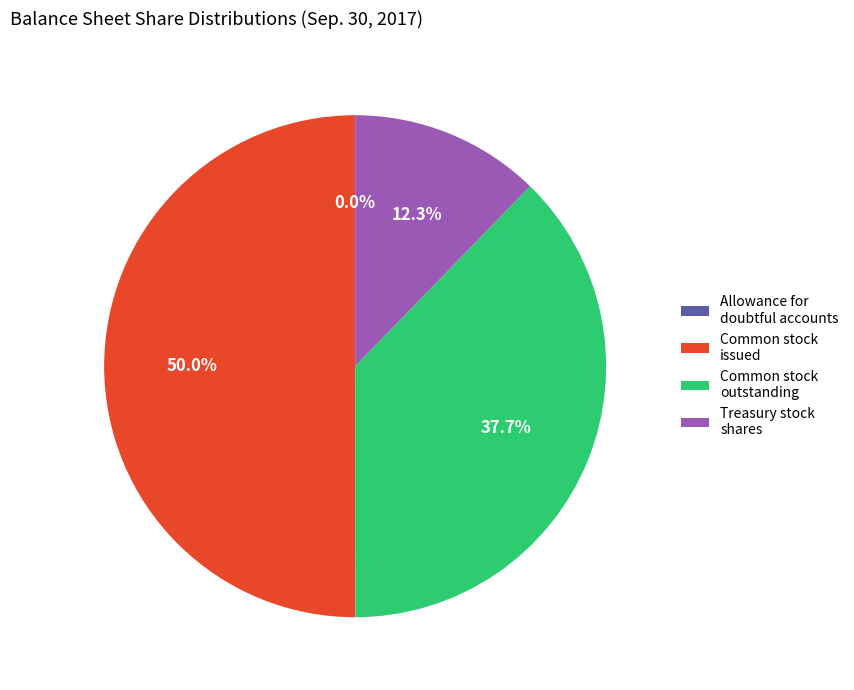

Which category has the biggest portion of the pie?

Common stock issued